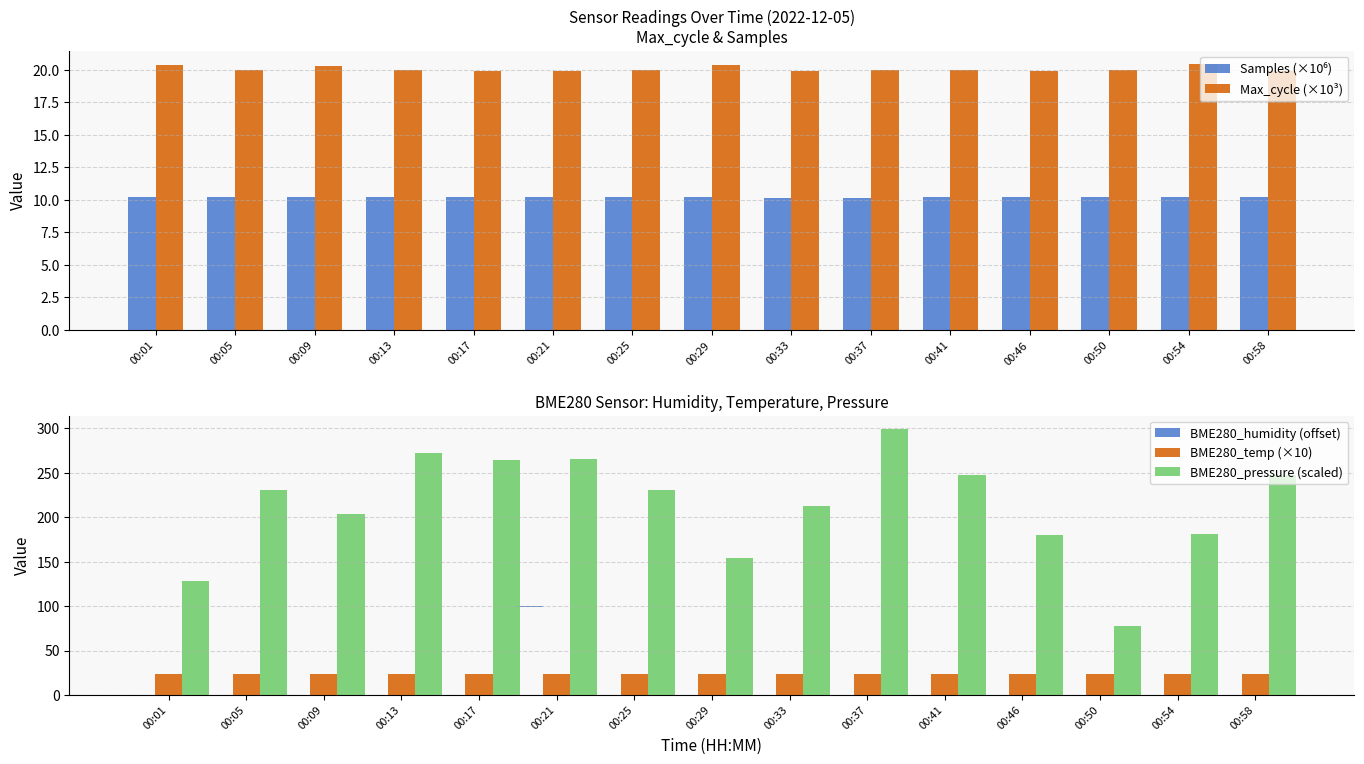

What are all the series names shown in the legend?

Samples (×10⁶), Max_cycle (×10³), BME280_humidity (offset), BME280_temp (×10), BME280_pressure (scaled)